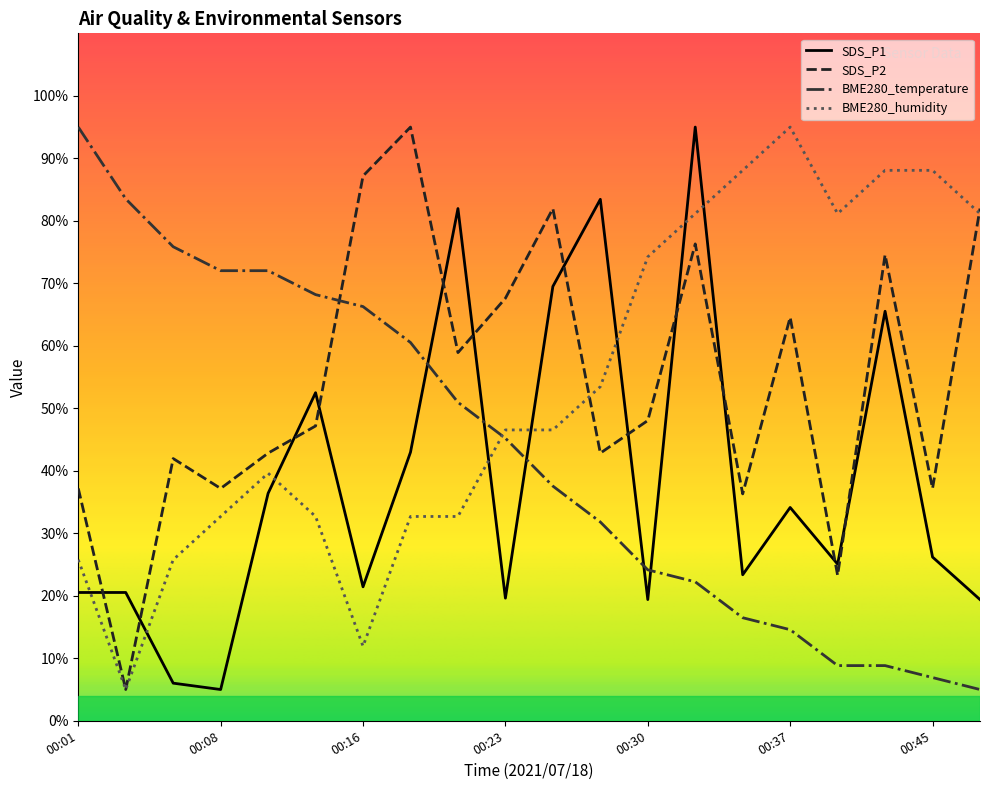

True or false: BME280_temperature has more than 2 points higher than both neighbors.

False